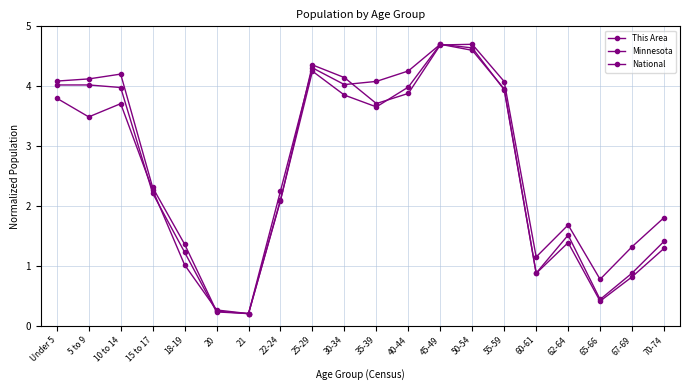

What is the difference between the National values at Under 5 and 18-19?

2.7